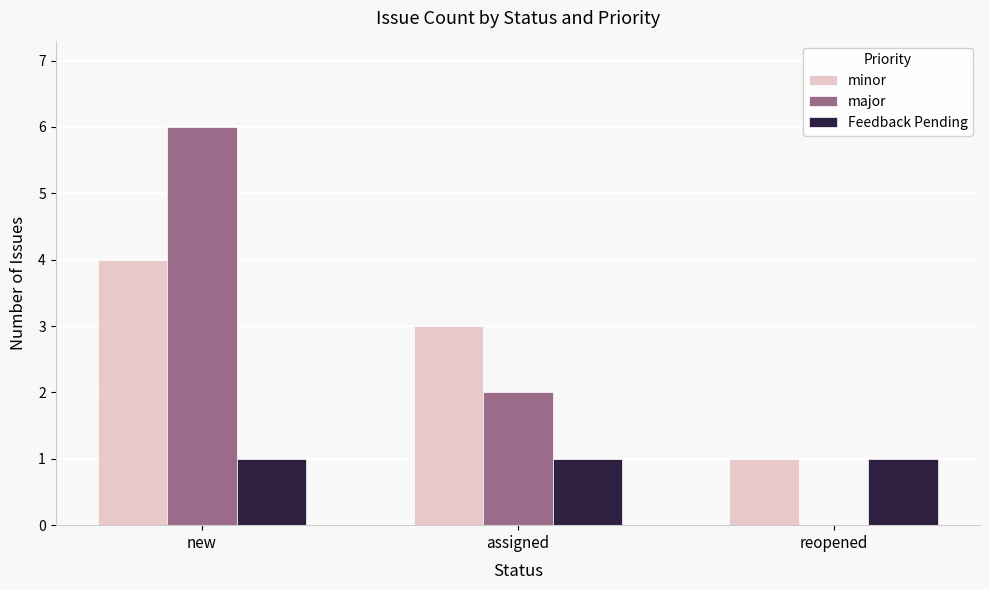

What is the total value across all series at new?

11